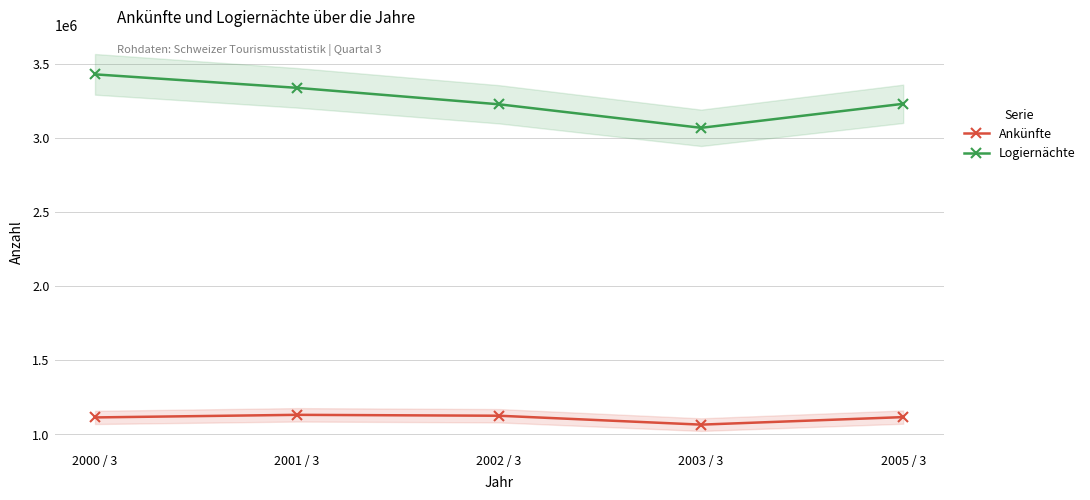

Which has a higher value, 2005 / 3 or 2001 / 3?

2001 / 3